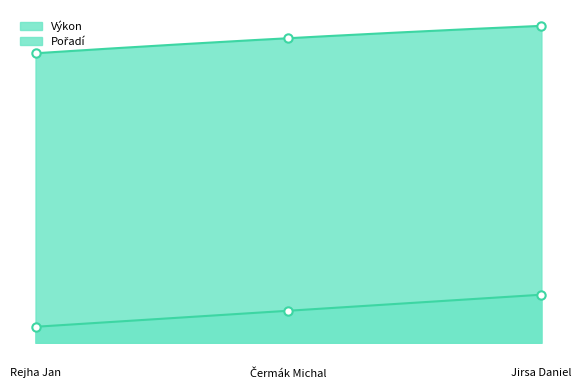

At which category is the sum across all series the highest?

Jirsa Daniel